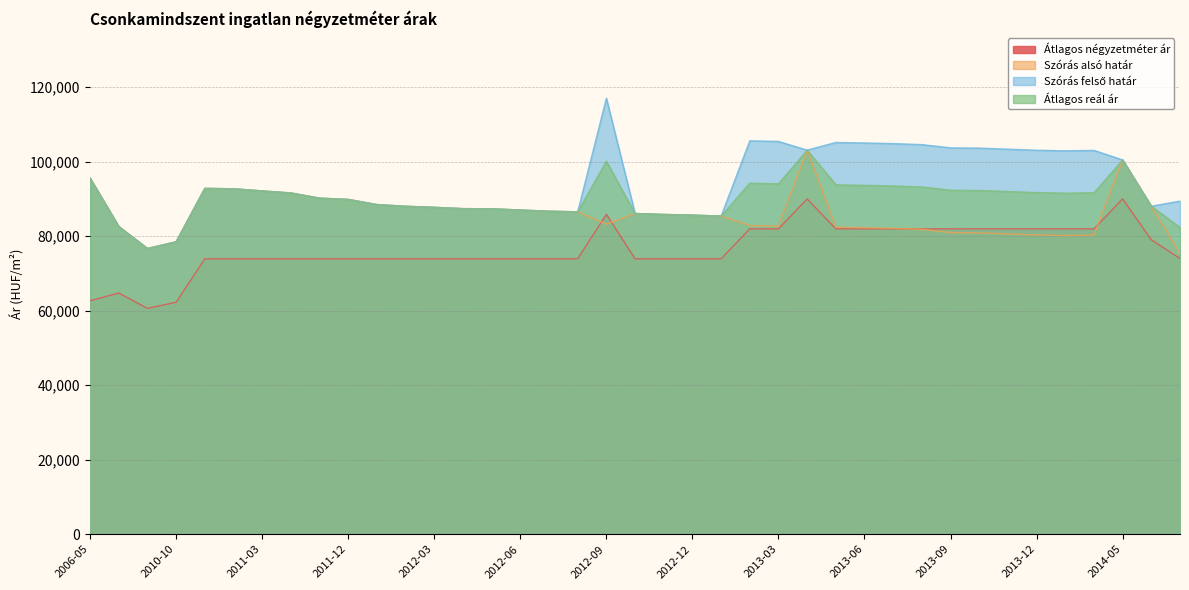

List the series in order of their overall mean, highest first.

Szórás felső határ, Átlagos reál ár, Szórás alsó határ, Átlagos négyzetméter ár